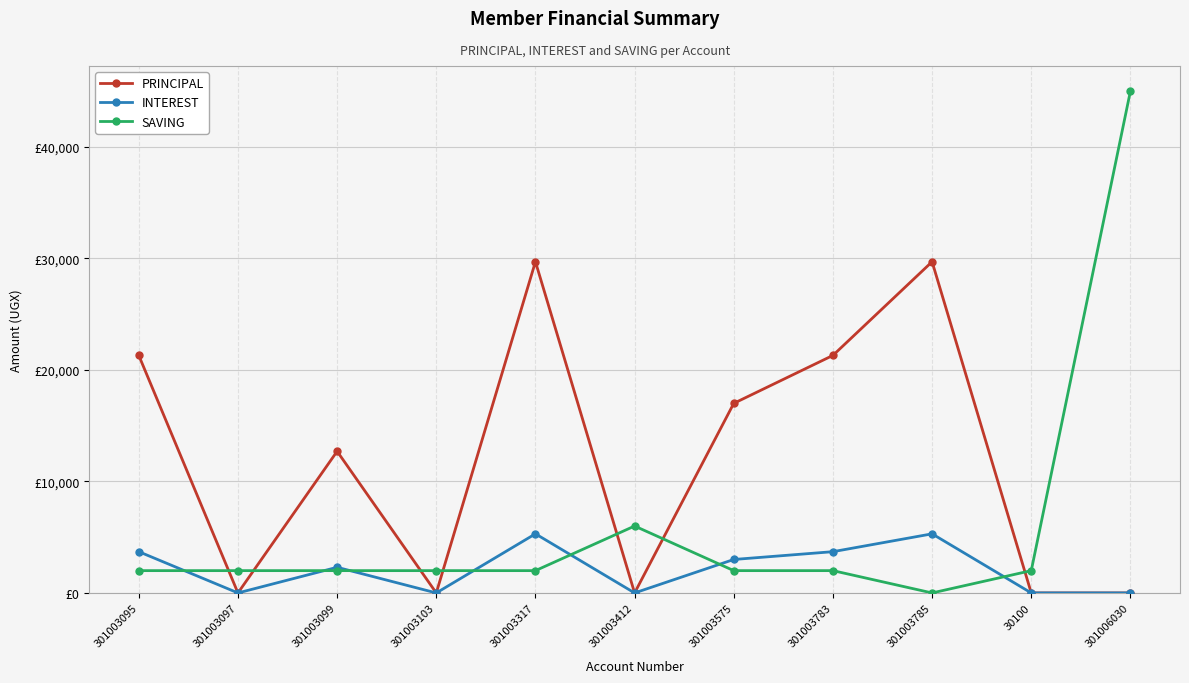

Which label corresponds to the smallest value in the chart?

301003097